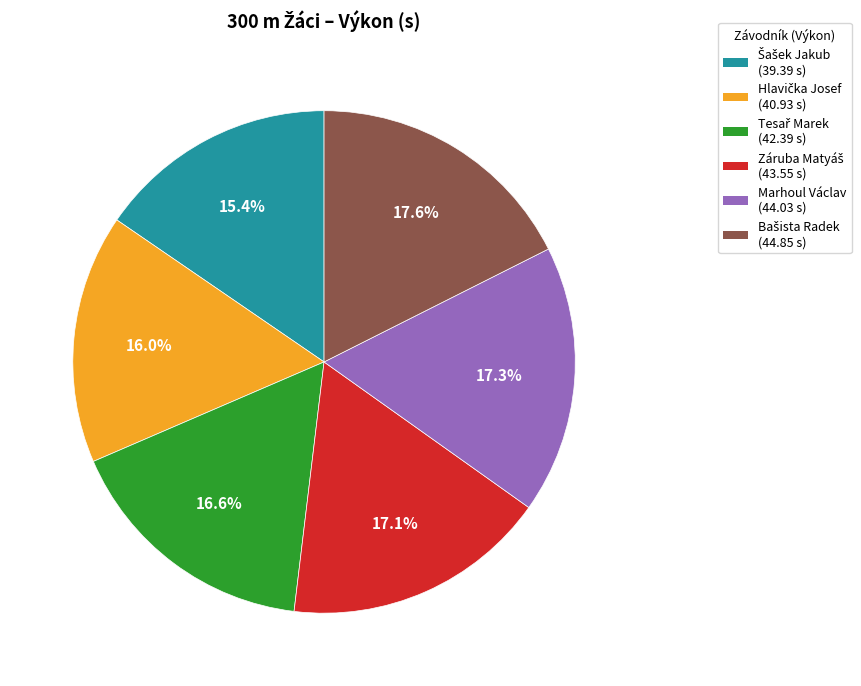

What portion of the pie excludes Marhoul Václav?

82.7%